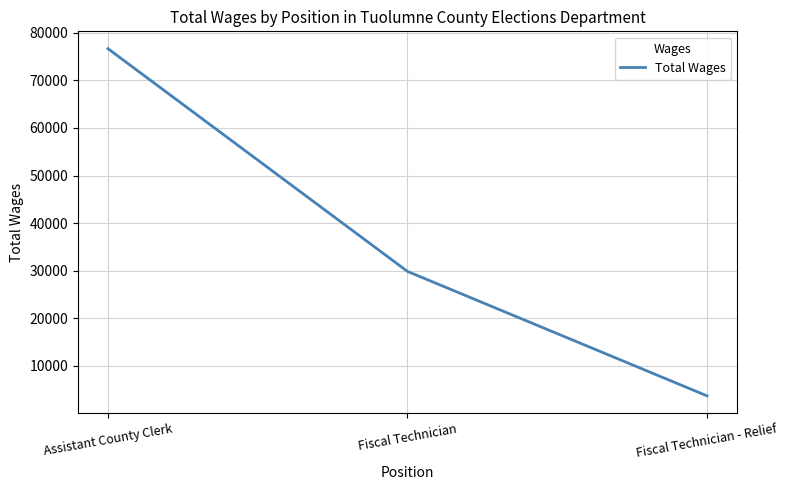

What position from the right is Assistant County Clerk?

3